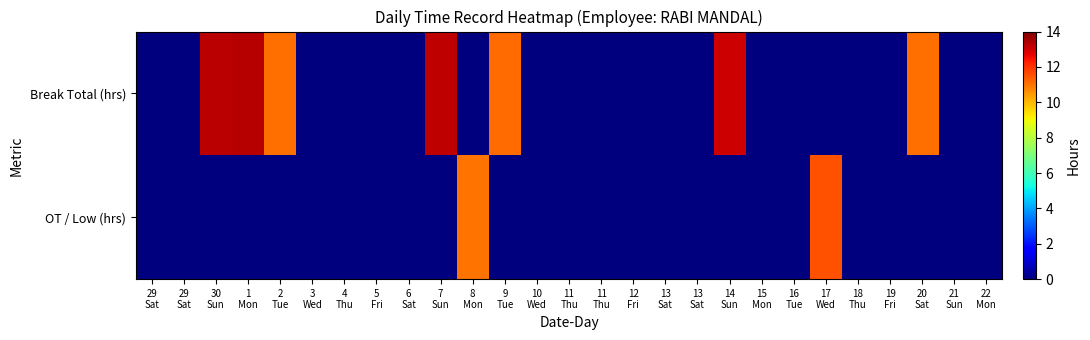

How many distinct data groups are displayed?

2